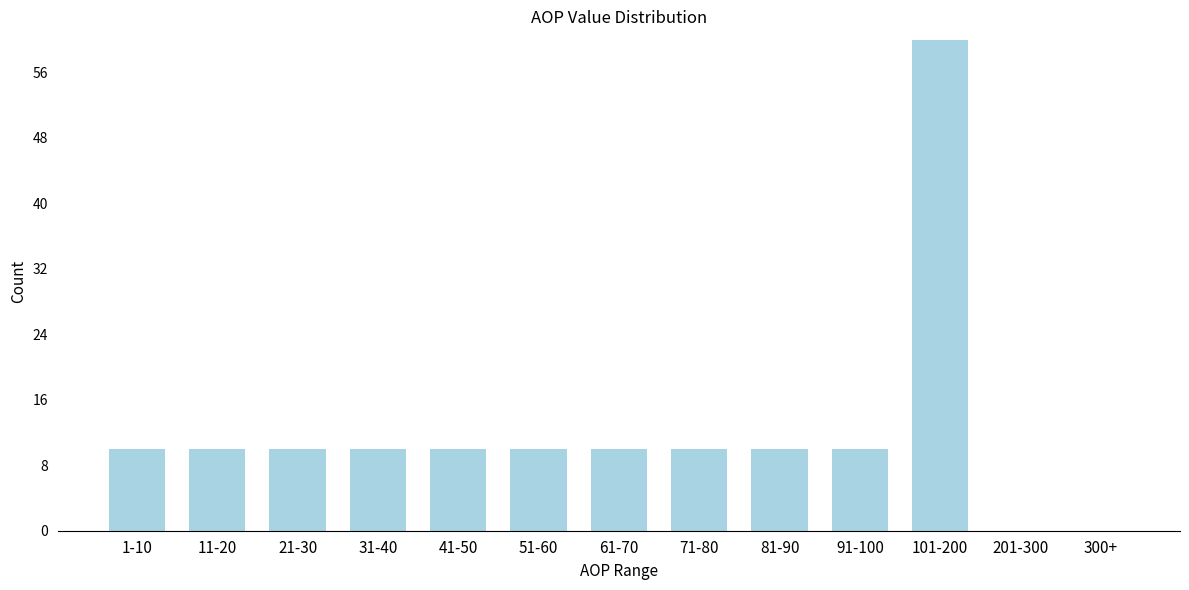

Reading left to right, list all the values displayed in this chart.

1-10=10	11-20=10	21-30=10	31-40=10	41-50=10	51-60=10	61-70=10	71-80=10	81-90=10	91-100=10	101-200=60	201-300=0	300+=0